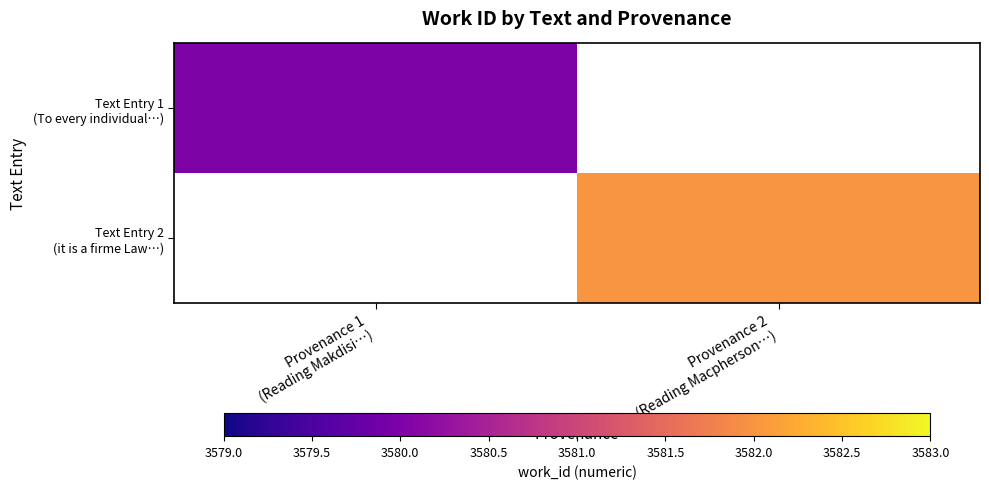

At which label is Text Entry 1 (To every individual…) closest to 3580?

Provenance 1 (Reading Makdisi…)